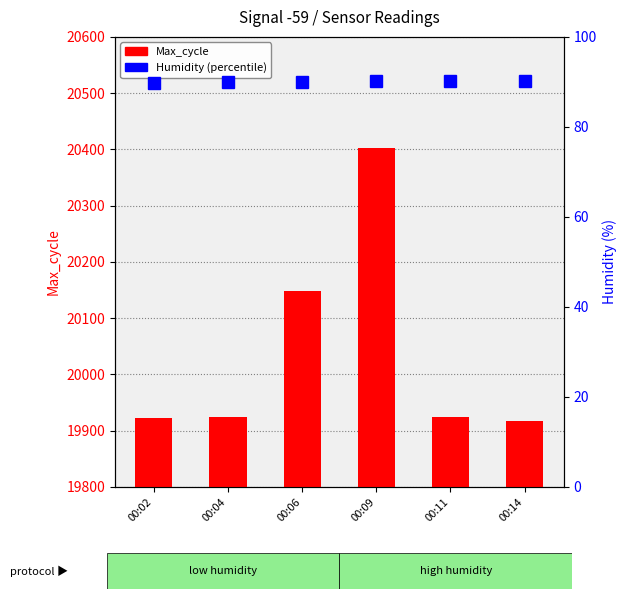

Which has a higher value, 00:02 or 00:09?

00:09